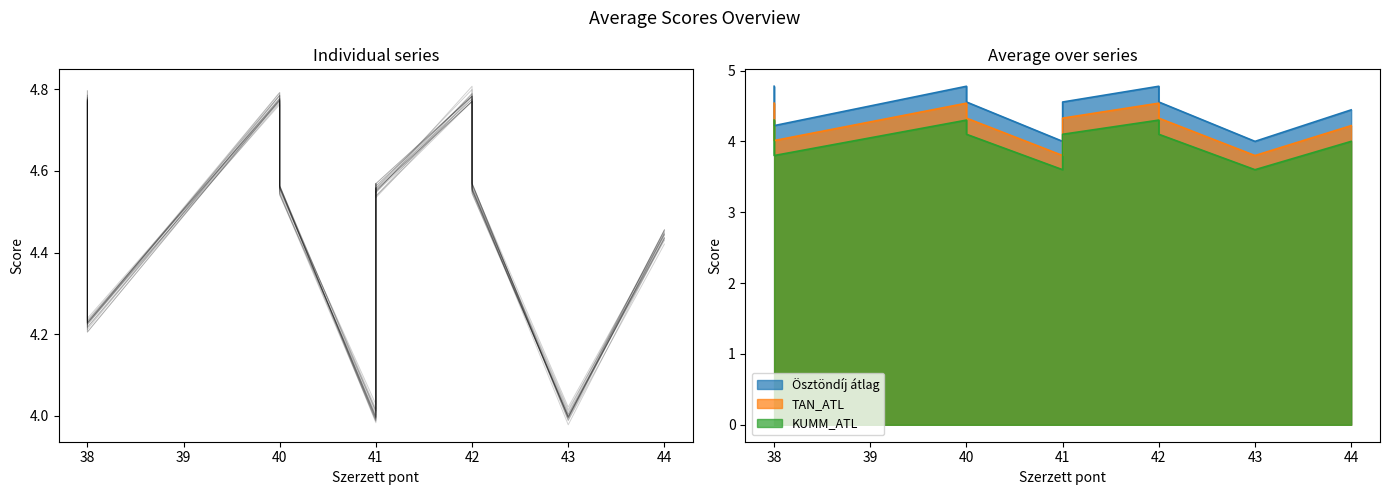

Which category has the highest value across all series?

40